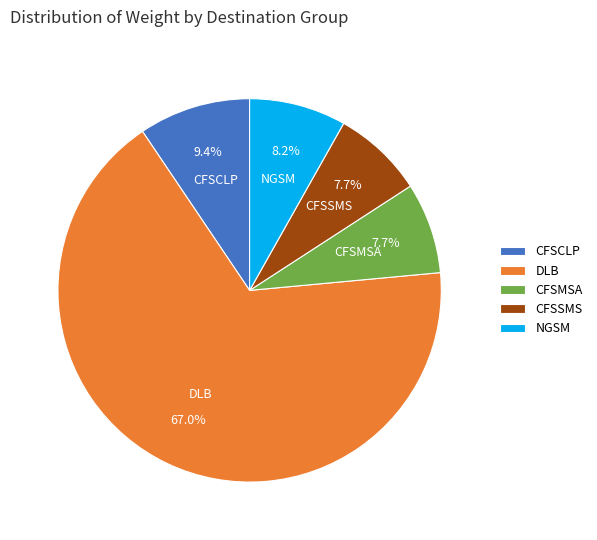

What portion of the pie excludes NGSM?

91.8%